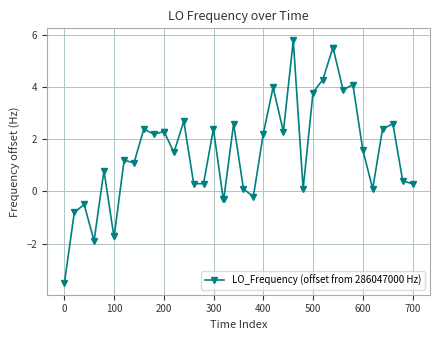

True or false: there are more than 1 points higher than both neighbors.

True